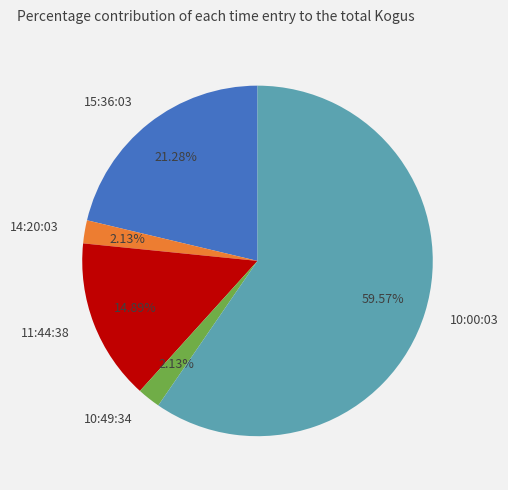

To the nearest percent, what portion does 10:00:03 represent?

60%